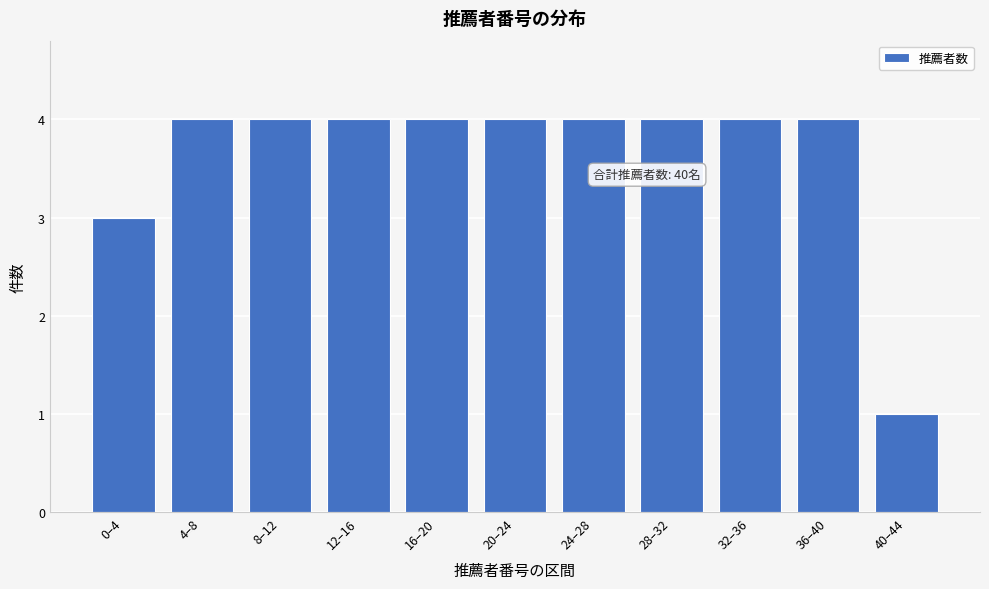

Reading left to right, list all the values displayed in this chart.

3	4	4	4	4	4	4	4	4	4	1